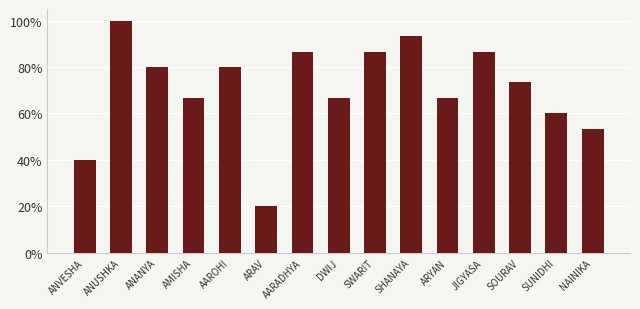

Does the chart contain any negative values?

No